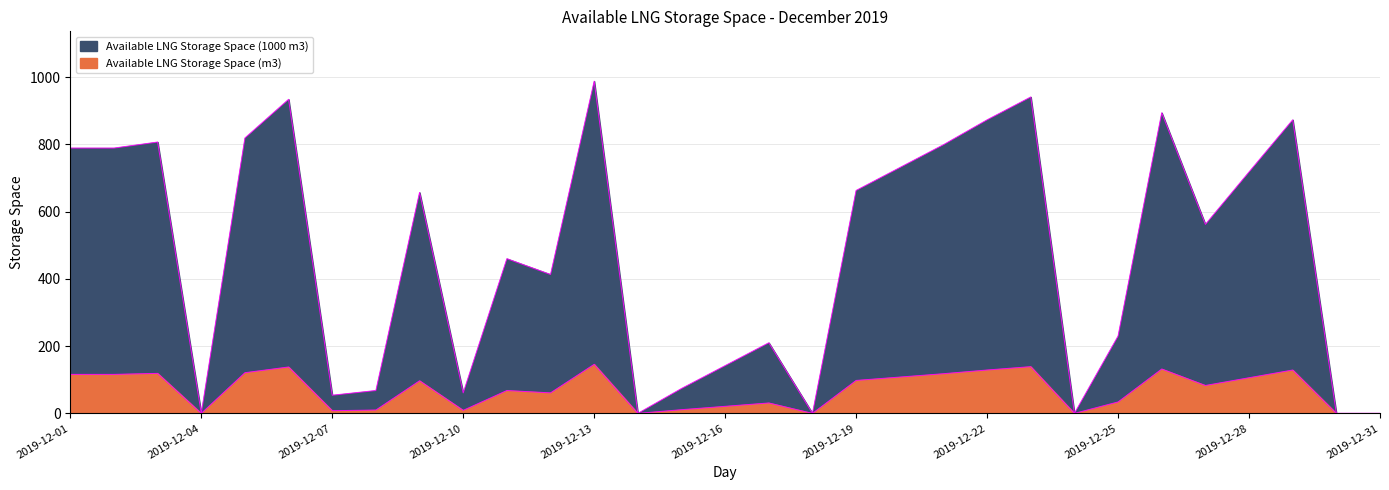

Where is the first local maximum for Available LNG Storage Space (1000 m3)?

2019-12-03